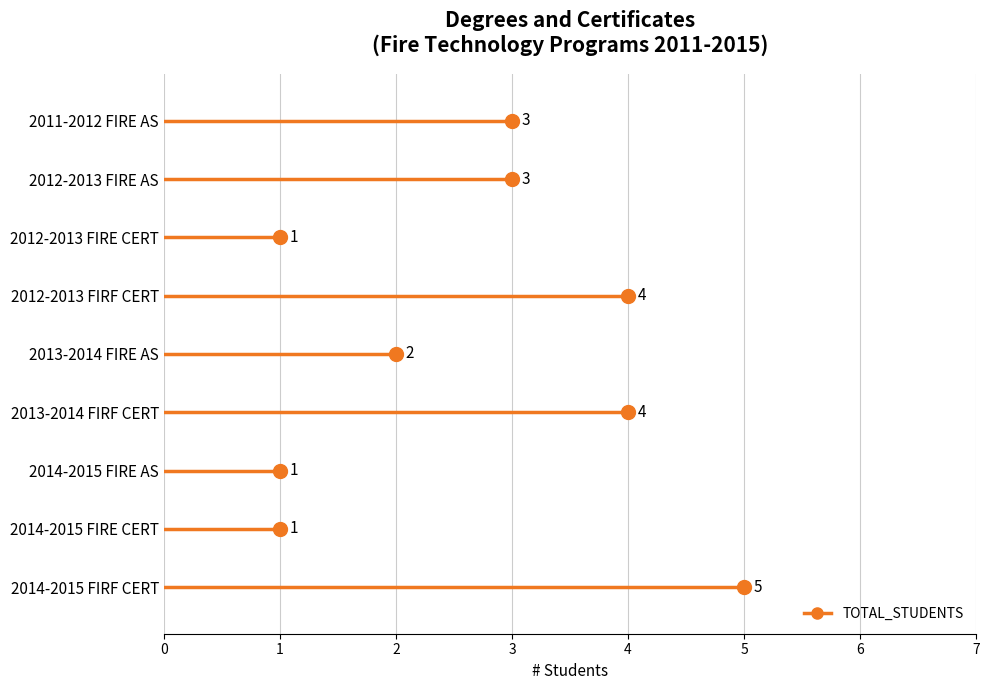

What is the minimum value shown in the chart?

1